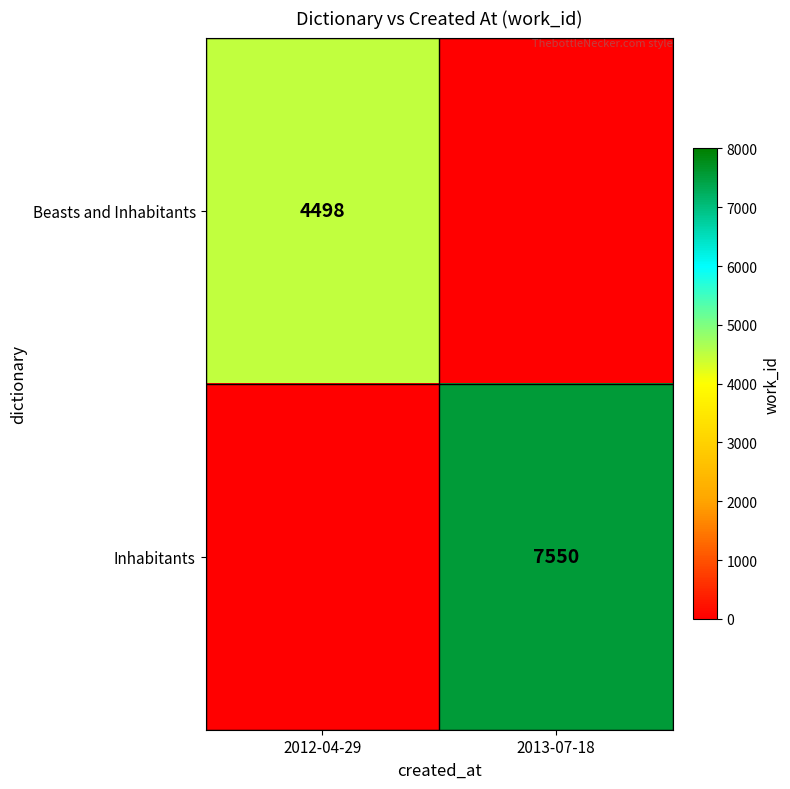

At how many categories does at least one series exceed 570?

2